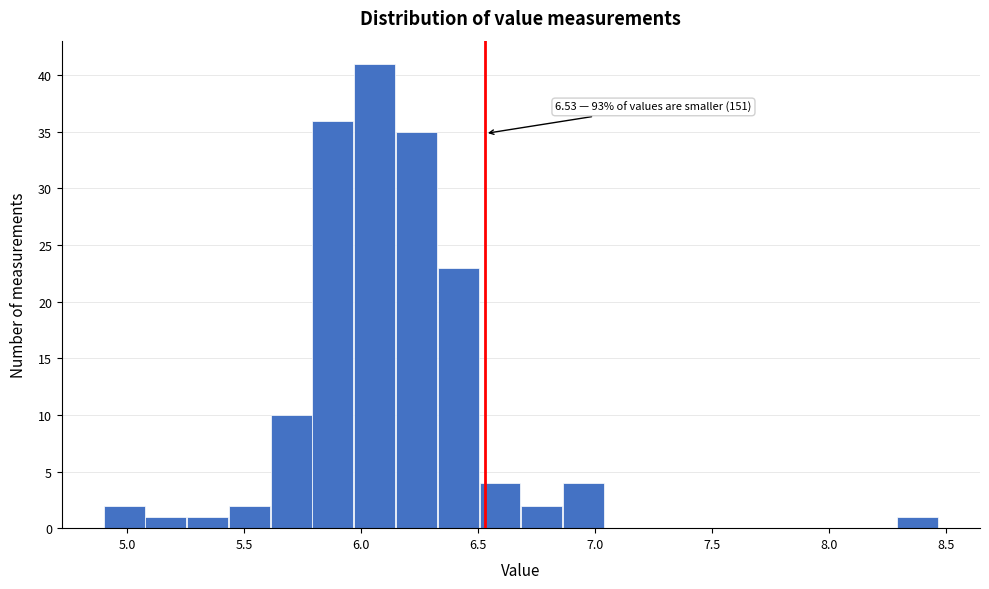

Read against the x-axis, roughly where is the centre of the tallest bar?

6.05